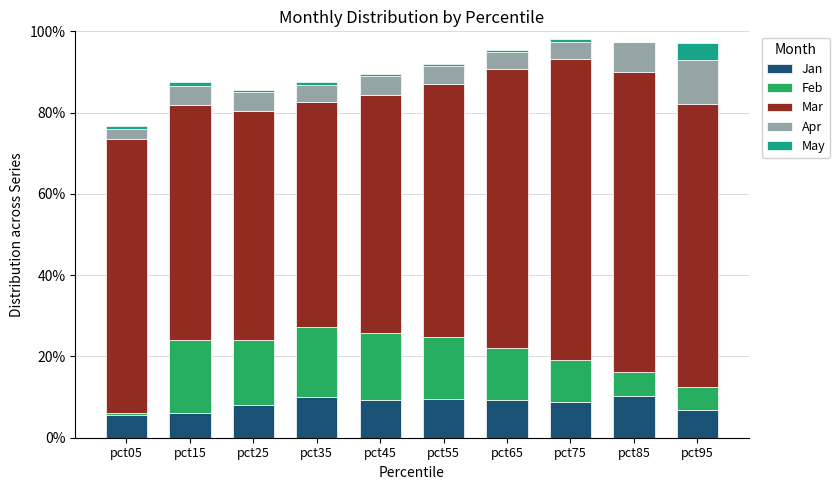

What is the sum of all Jan values?

84.1